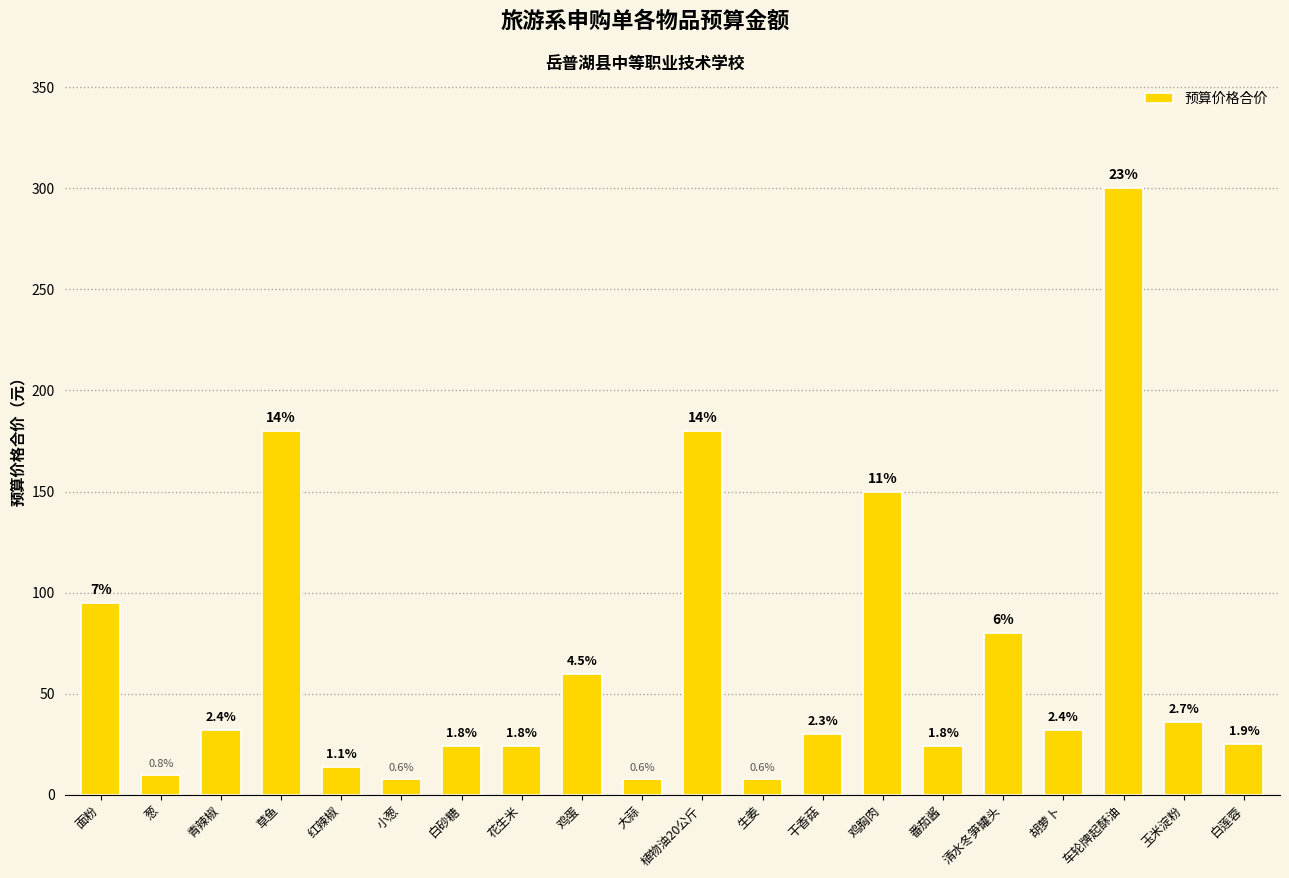

Rank the categories by value from highest to lowest.

车轮牌起酥油, 草鱼, 植物油20公斤, 鸡胸肉, 面粉, 清水冬笋罐头, 鸡蛋, 玉米淀粉, 青辣椒, 胡萝卜, 干香菇, 白莲蓉, 白砂糖, 花生米, 番茄酱, 红辣椒, 葱, 小葱, 大蒜, 生姜